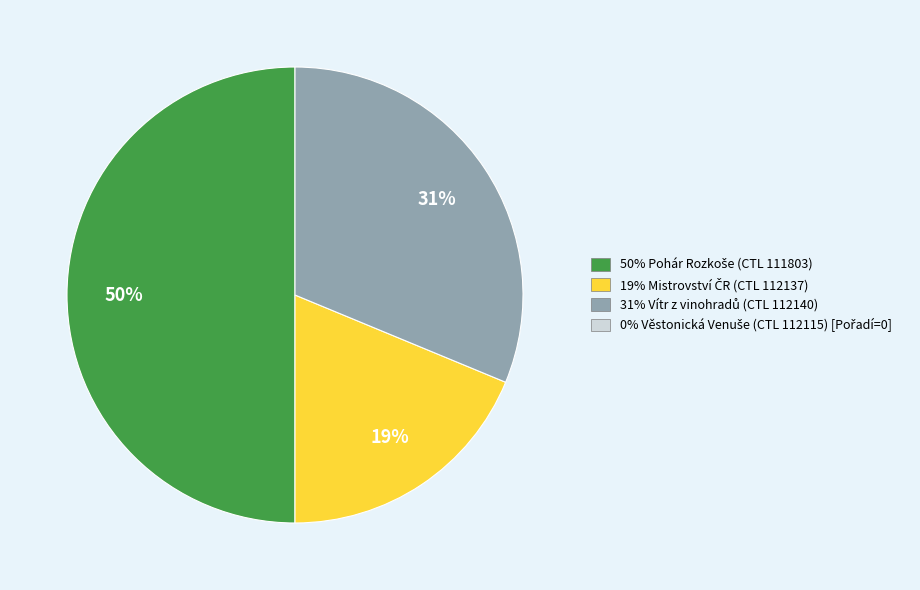

To the nearest percent, what is the average slice percentage?

33%